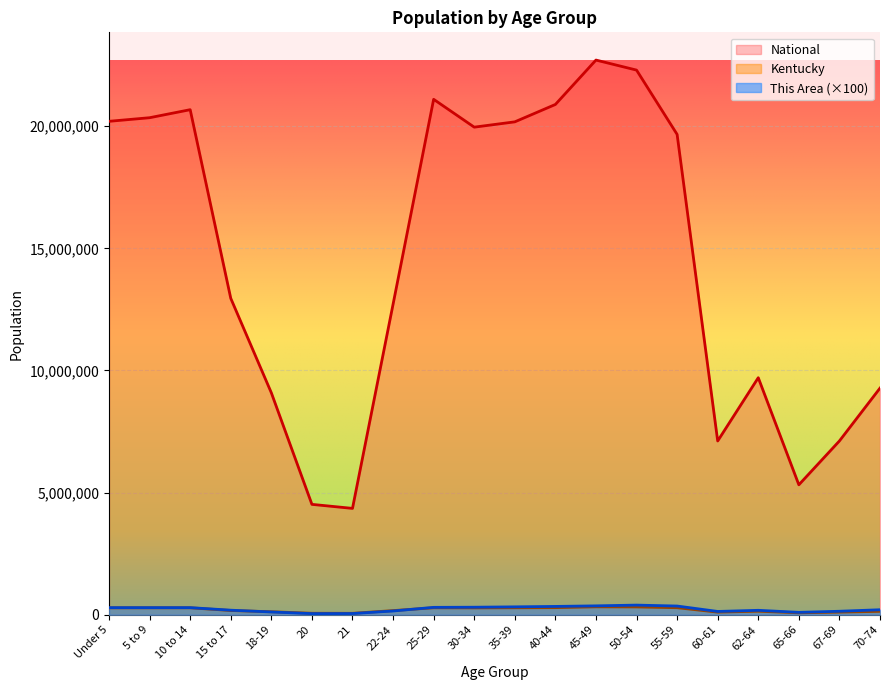

What is the difference between the second highest and minimum values in the This Area series?

318000